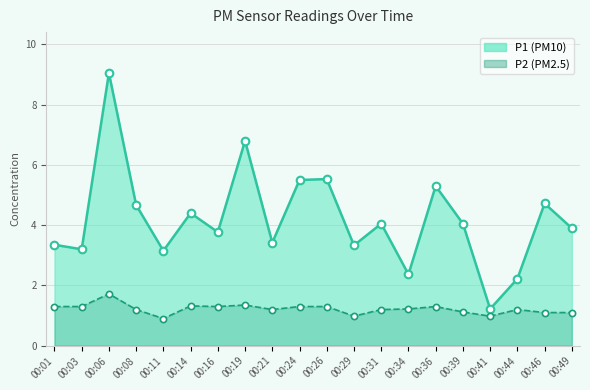

Which series contains the lowest Y value?

P2_line